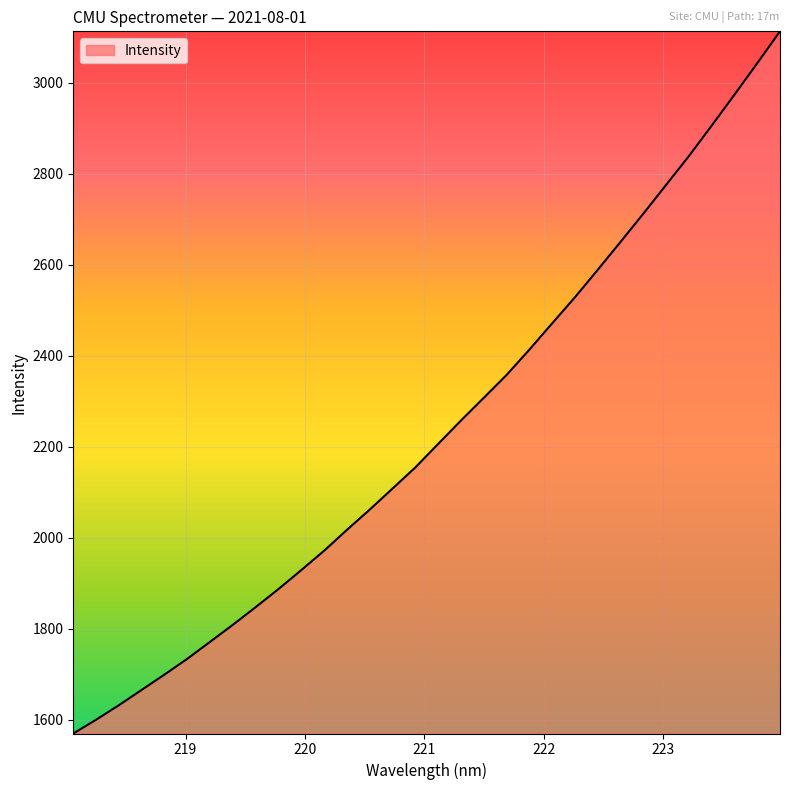

What is the difference between the maximum and minimum values?

1543.0